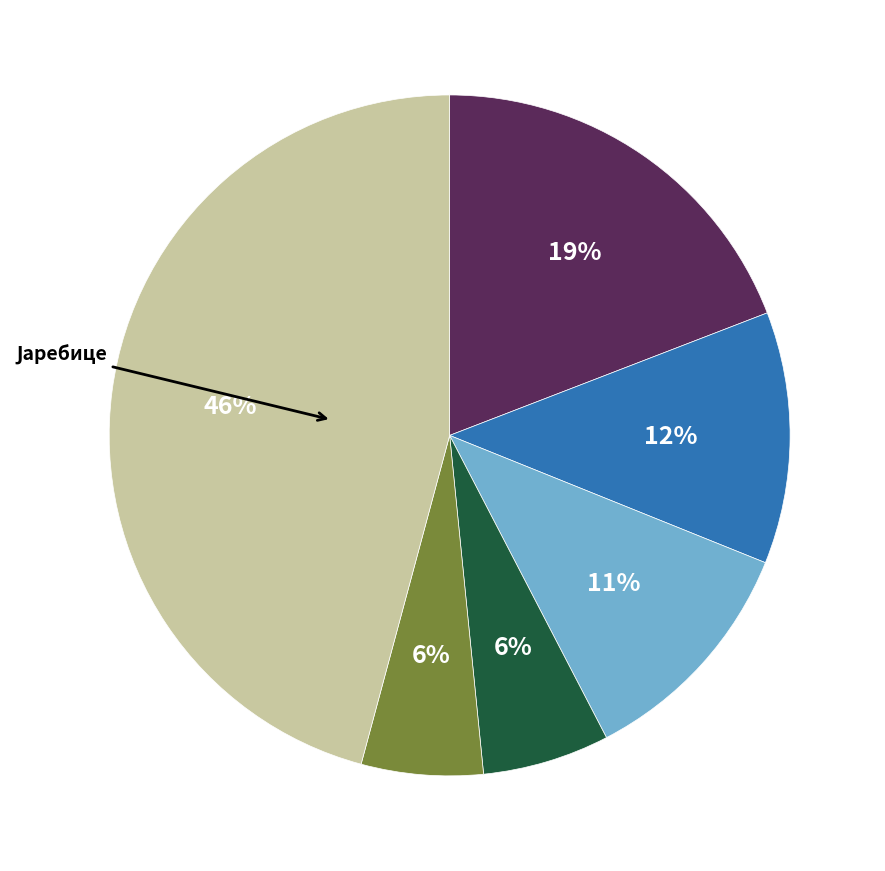

Is there a majority slice in this chart?

No